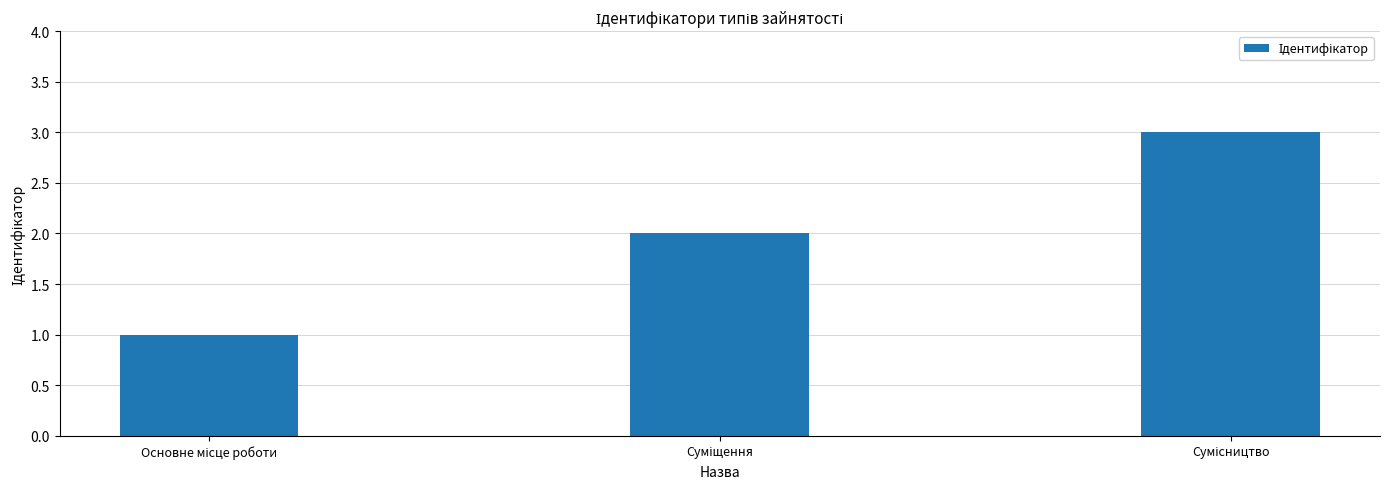

What is the maximum value shown in the chart?

3